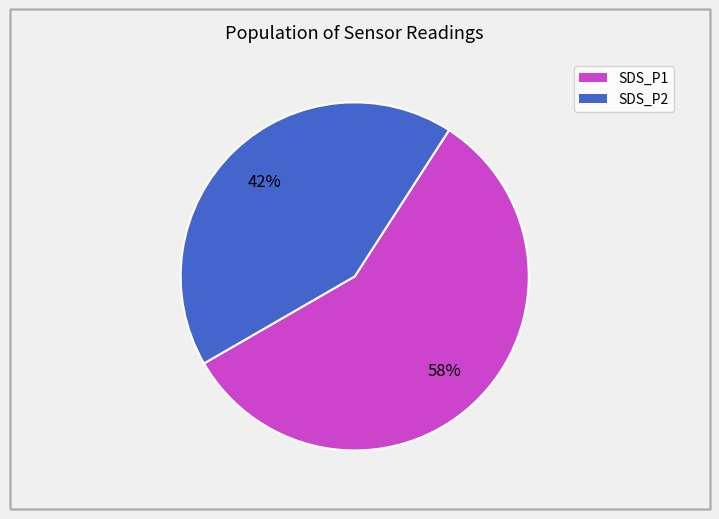

How many segments does this pie chart have?

2